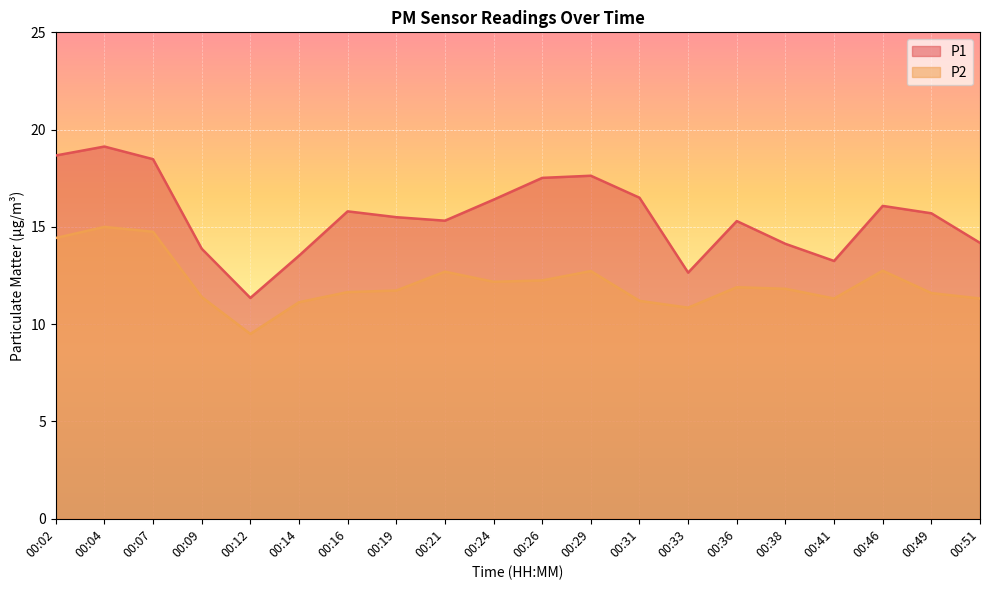

What is the minimum value shown in the chart?

9.5